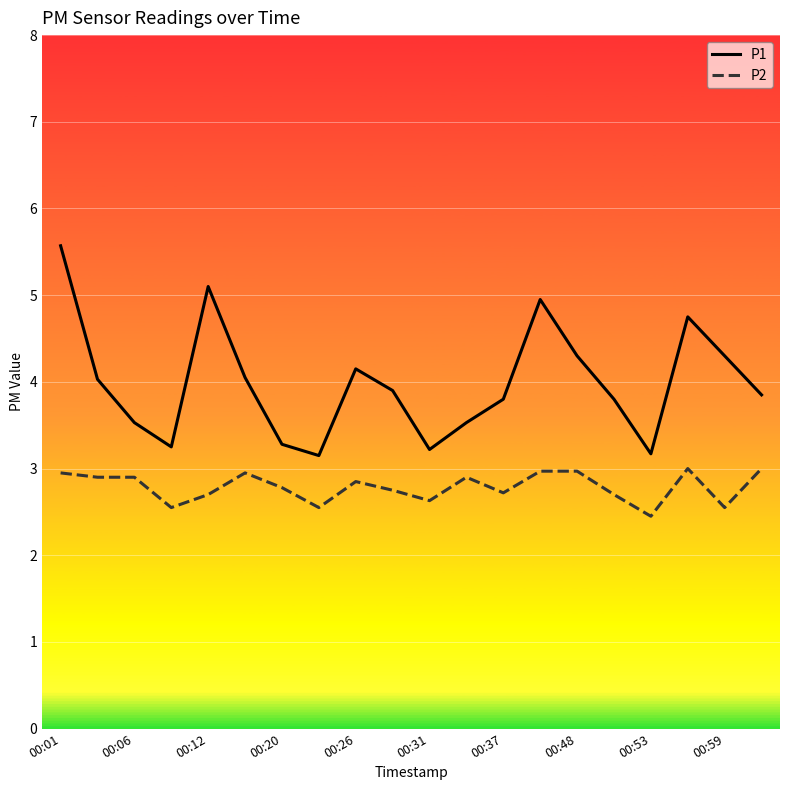

What is the minimum value shown in the chart?

2.5